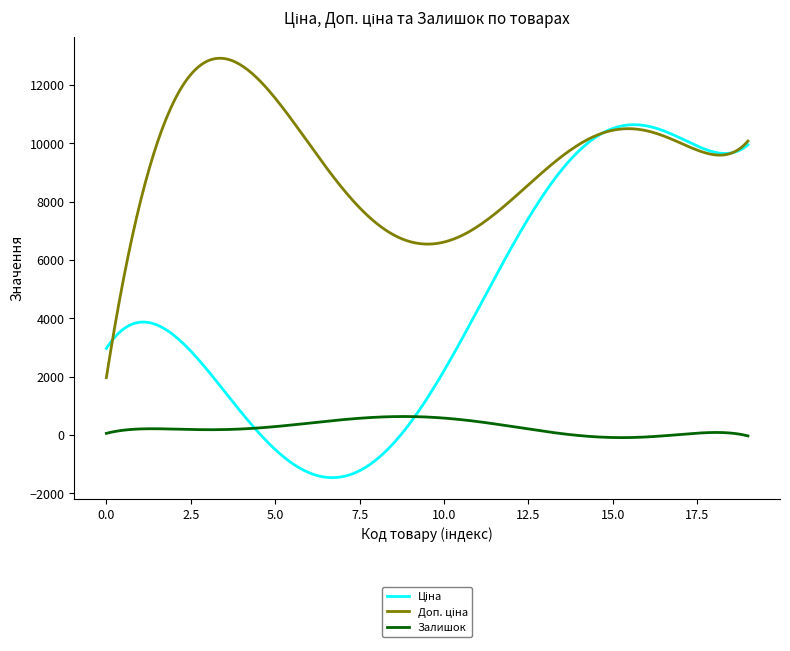

Is this an area chart (filled region under the line)?

No